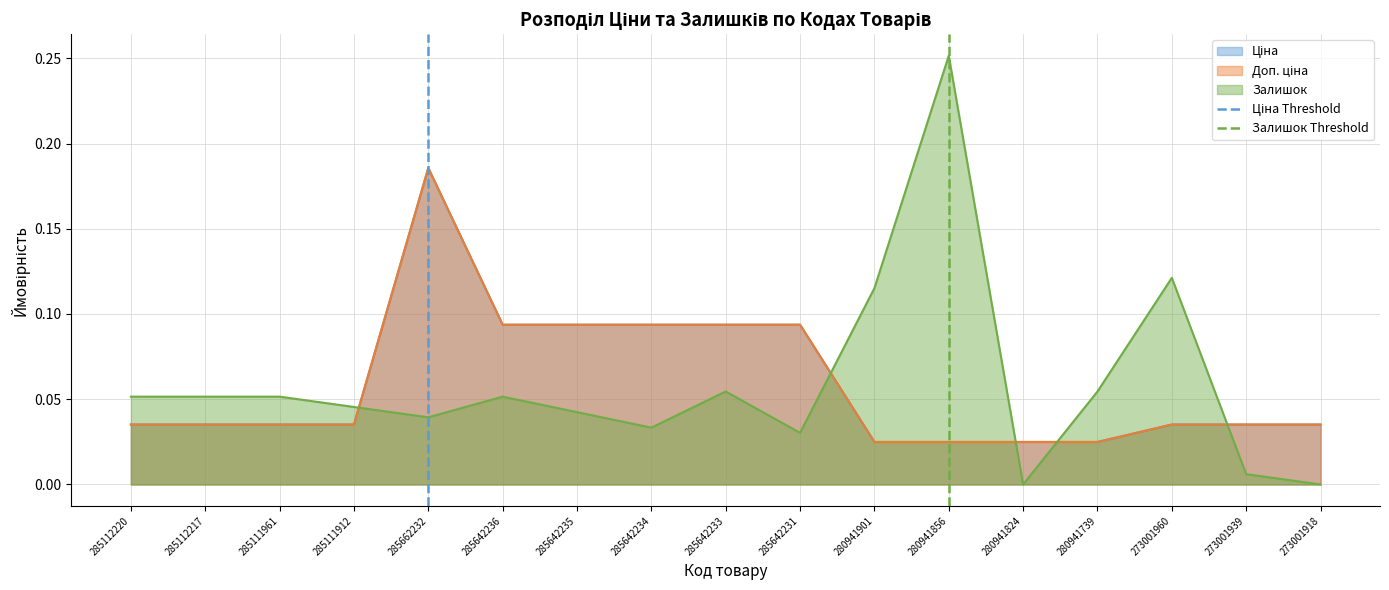

What is the maximum value for Ціна Threshold?

1